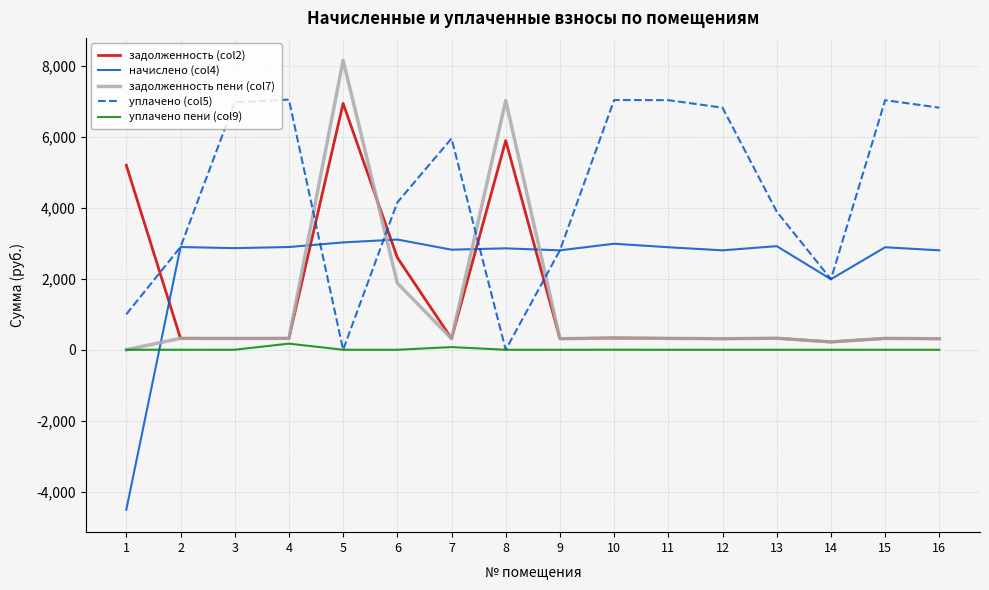

What is the spread (max minus min) of values at 5?

8152.4